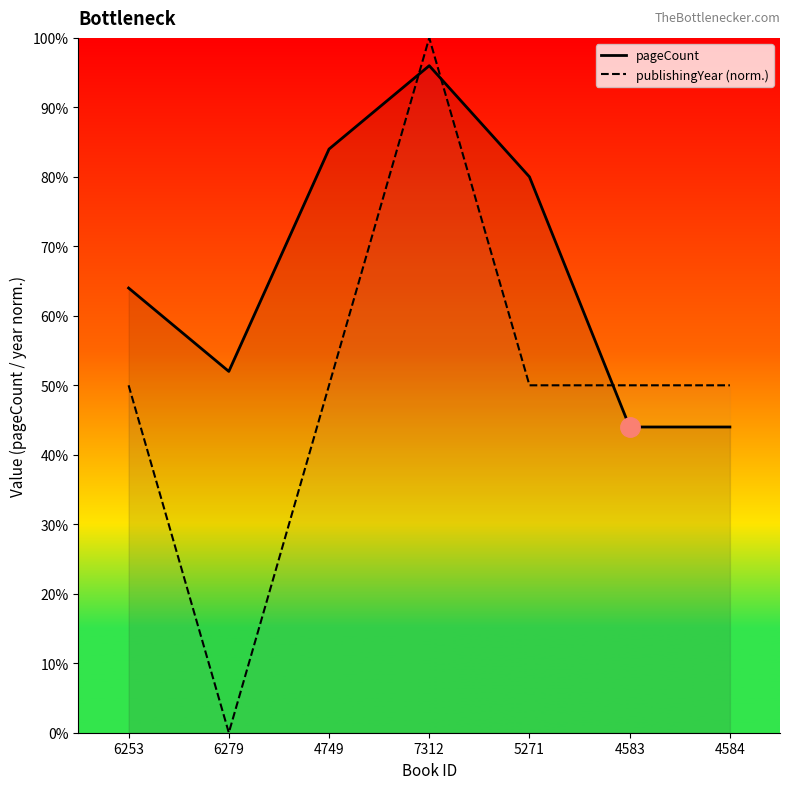

What is the sum of the publishingYear (norm.) values at 4584 and 4749?

100